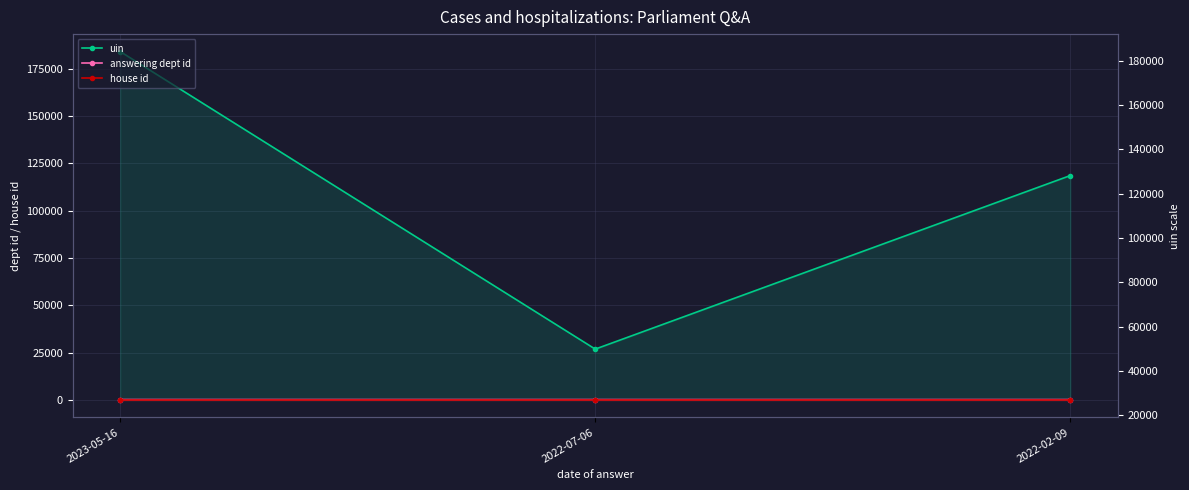

What is the lowest value of the house id series?

1